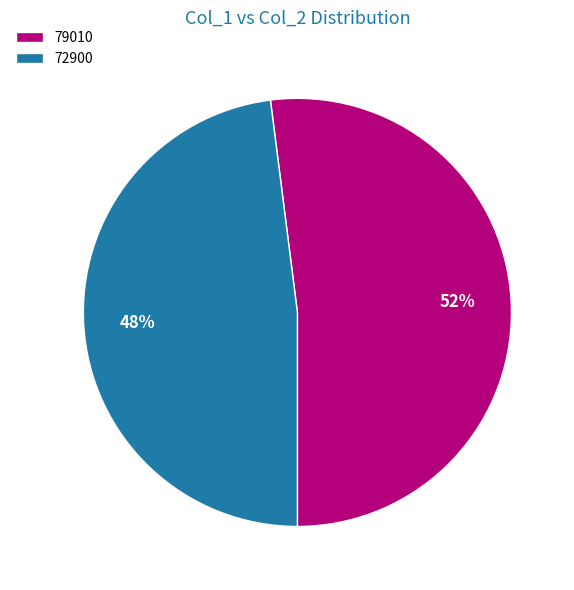

Is it true that 79010 is 52% of the pie?

True